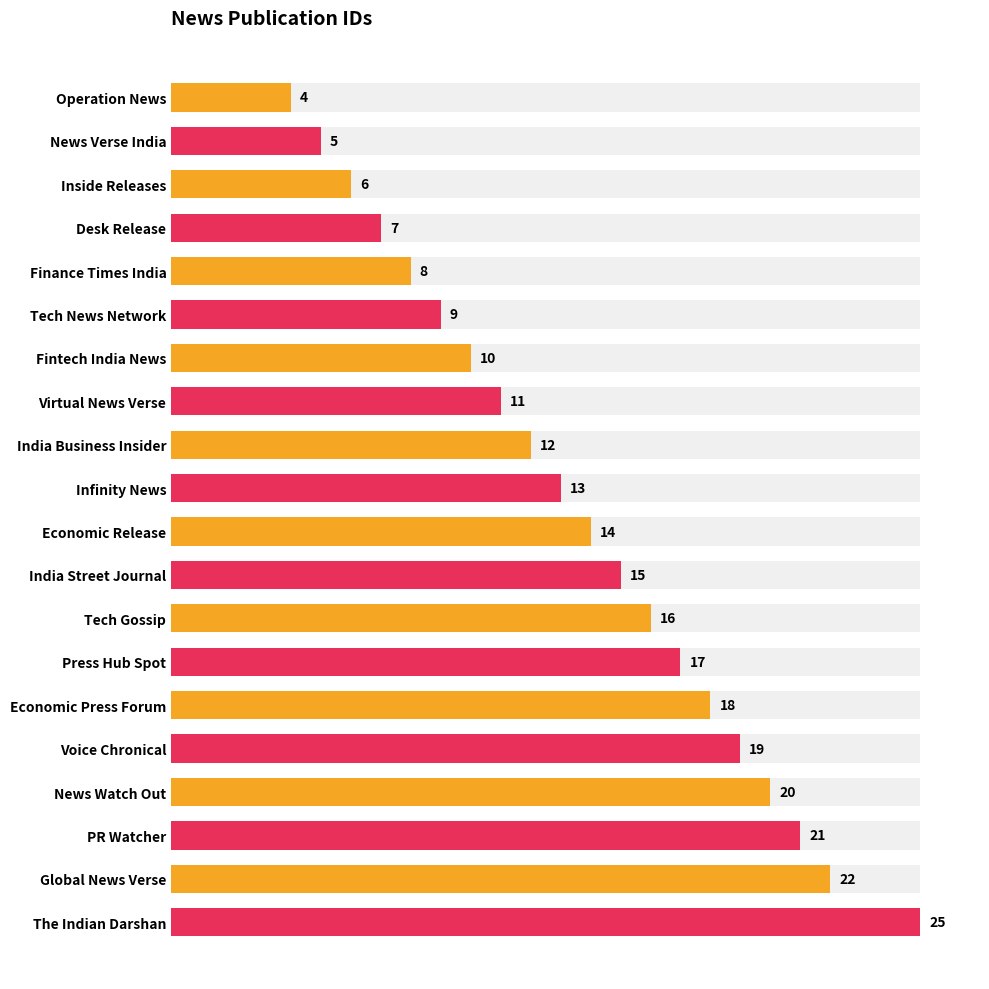

How many values exceed 14?

9